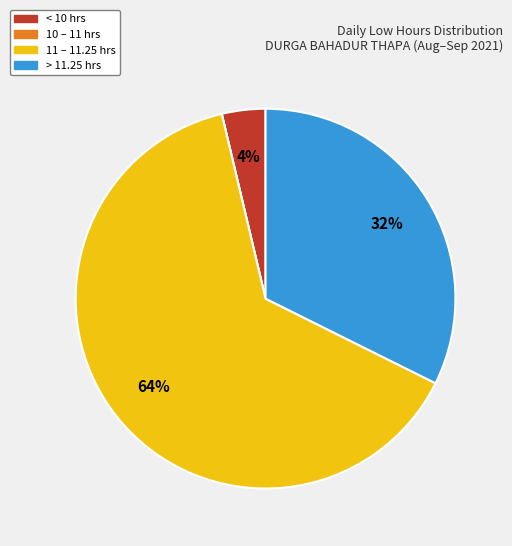

Does any single category account for the majority?

Yes